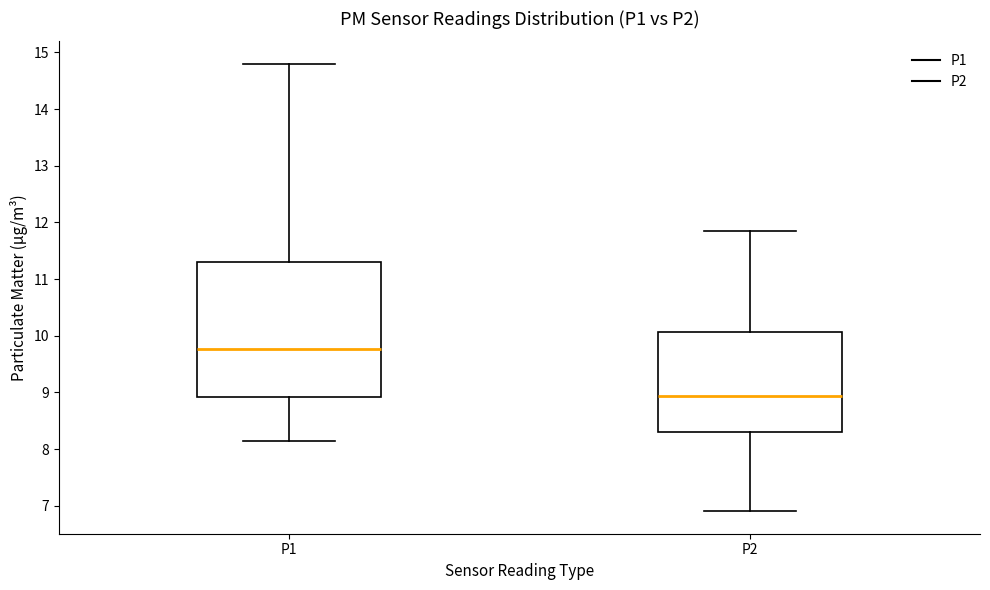

Which box has the highest median line?

P1